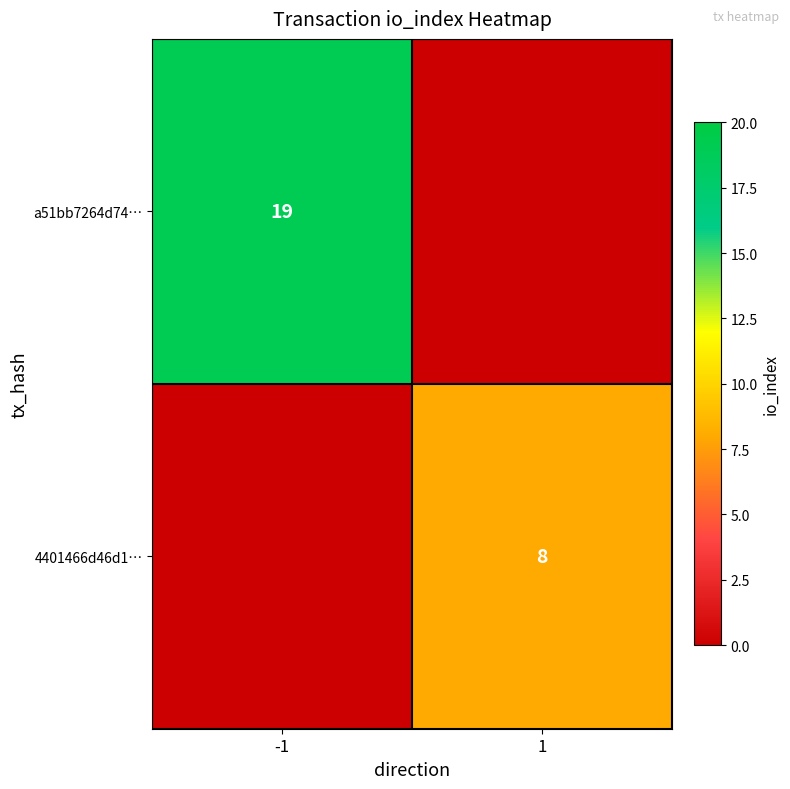

What is the spread (max minus min) of values at 1?

8